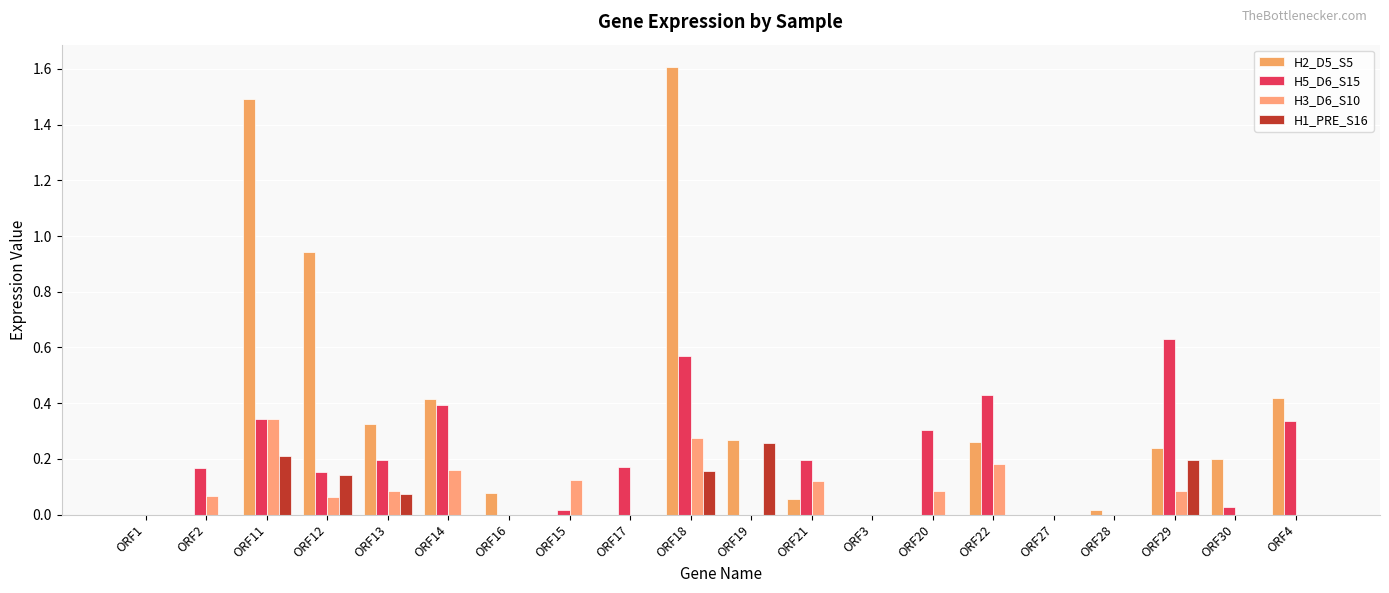

What is the label of the 11th bar from the left?

ORF19